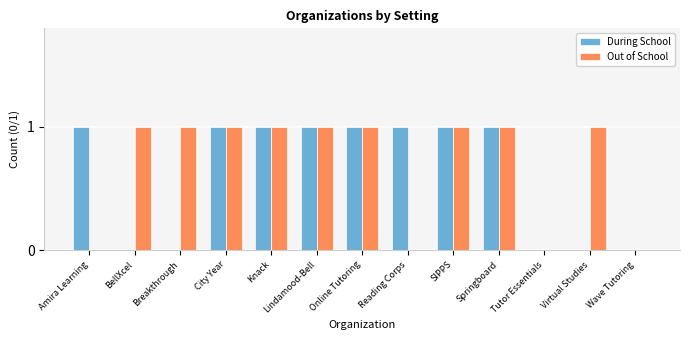

Which series changed the most between Amira Learning and City Year?

Out of School